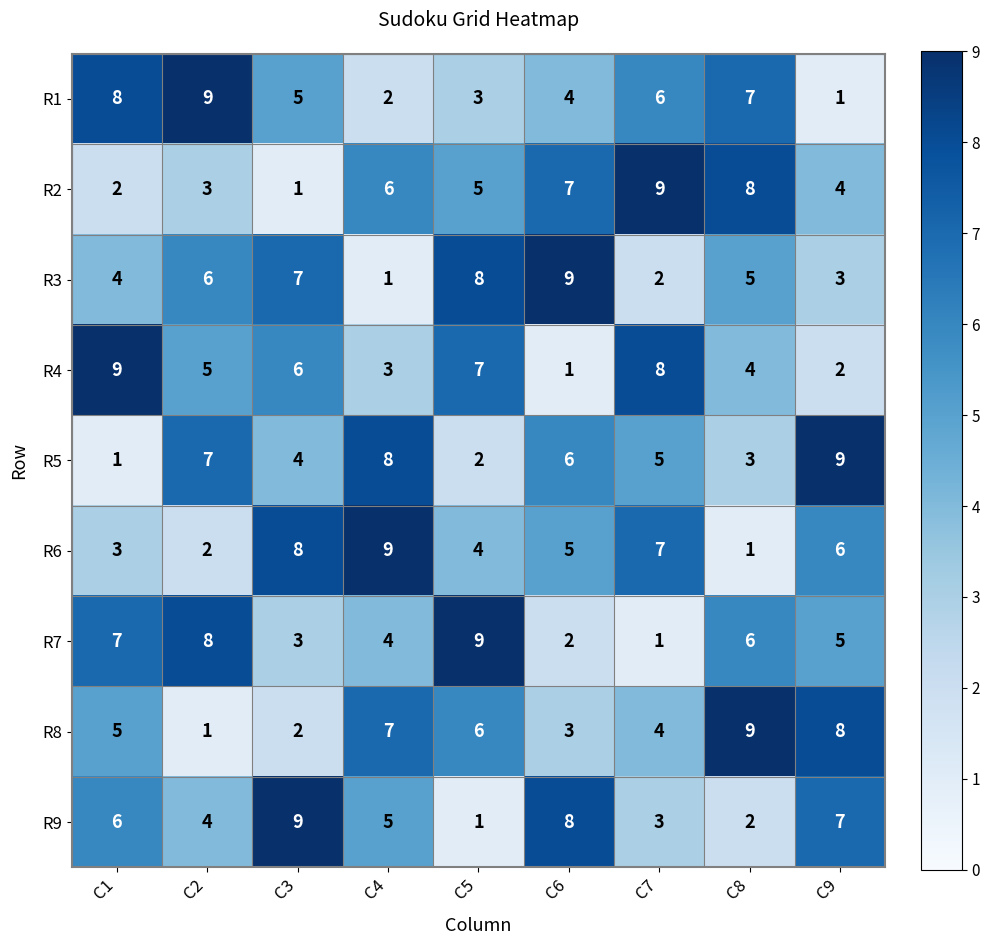

How many distinct data groups are displayed?

9